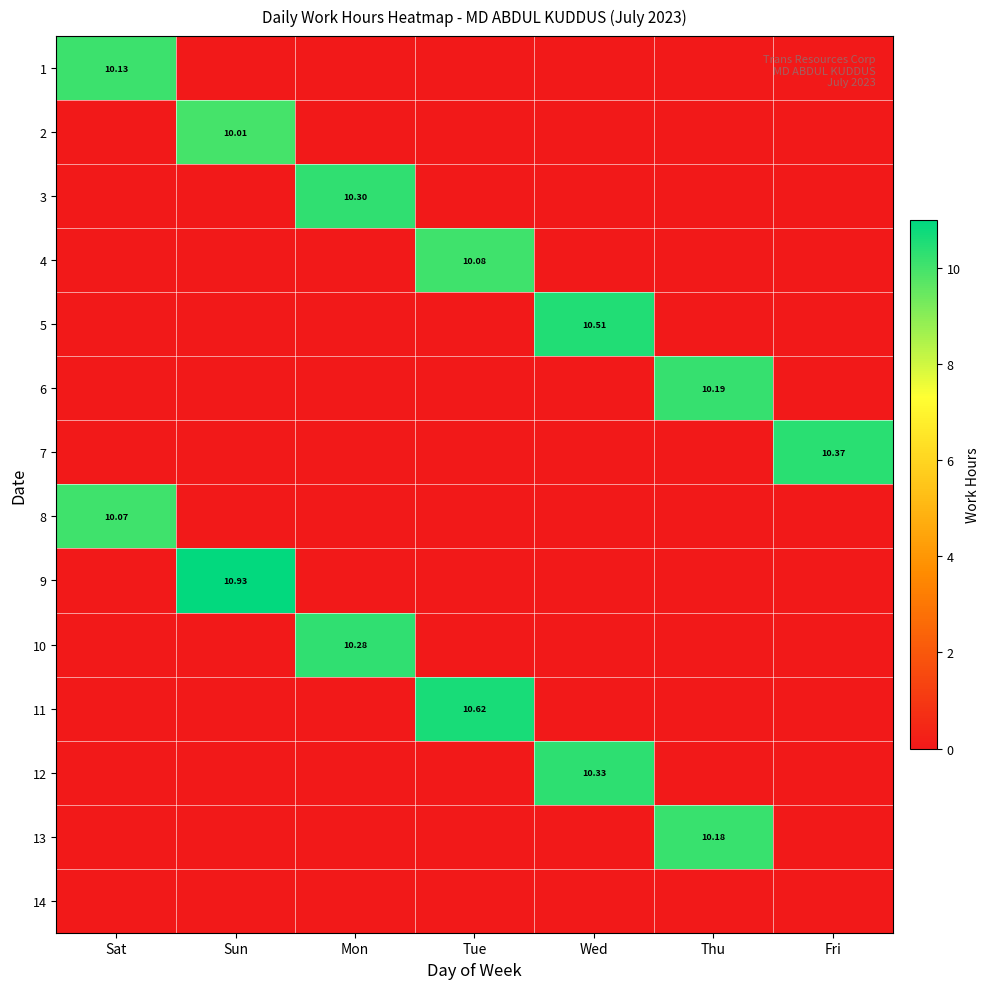

How many data points in 5 are above 0?

1